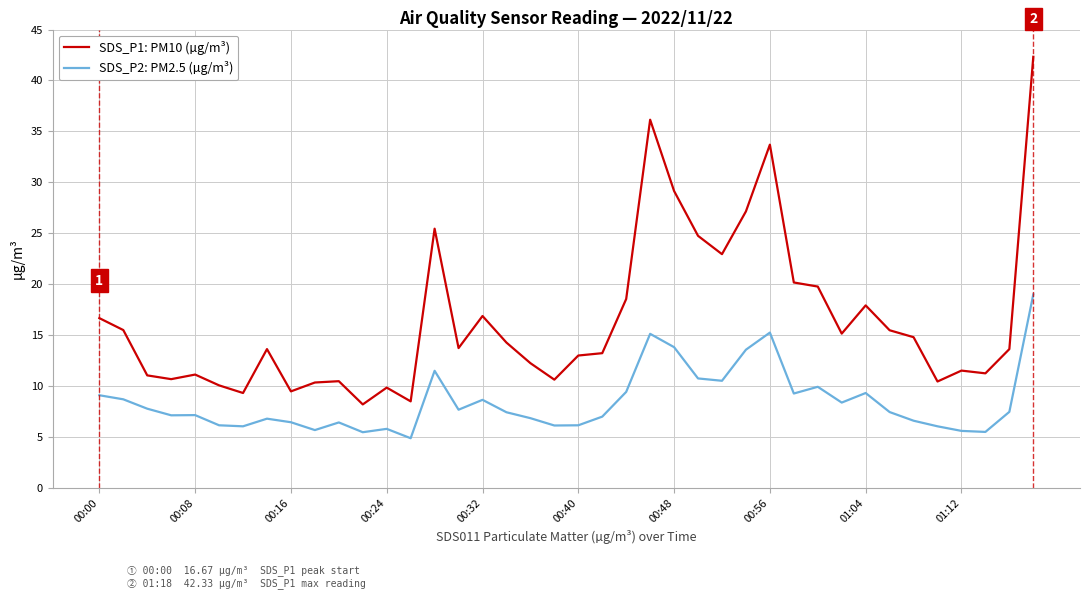

Rank the series by their maximum value, from lowest to highest.

SDS_P2: PM2.5 (µg/m³), SDS_P1: PM10 (µg/m³)